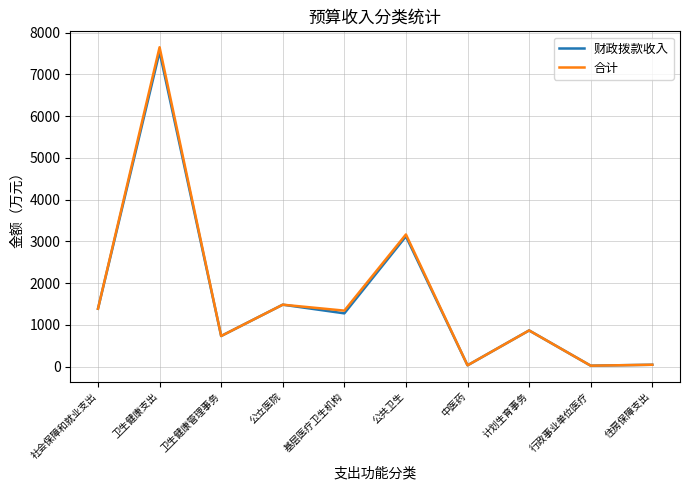

What is the total value across all series at 公立医院?

2968.0